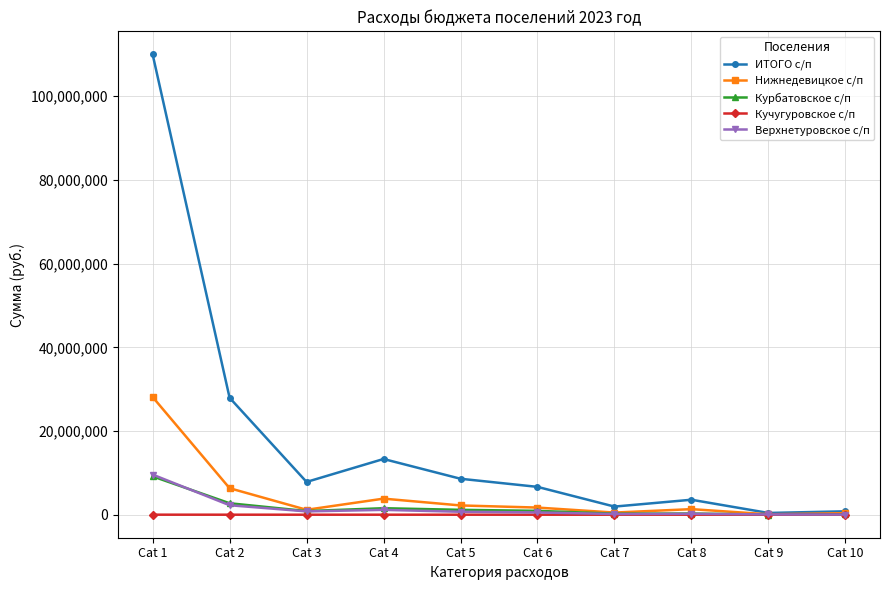

Which label corresponds to the largest value in the chart?

Cat 1